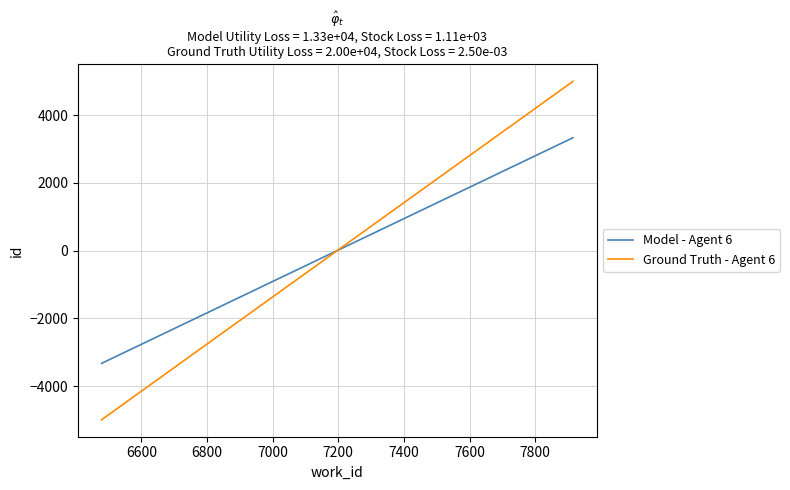

Which series has the widest spread of values?

Ground Truth - Agent 6